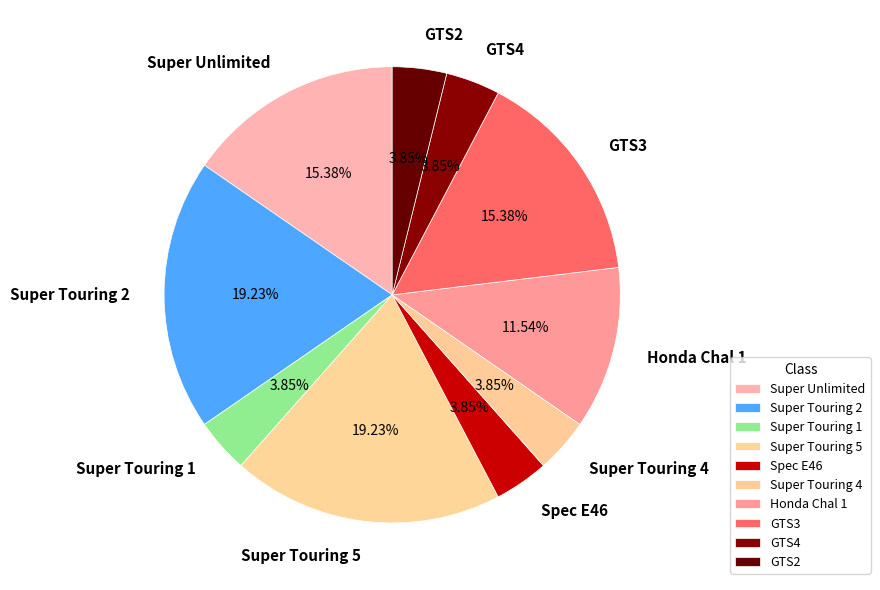

Is there any slice that represents more than half of the pie?

No